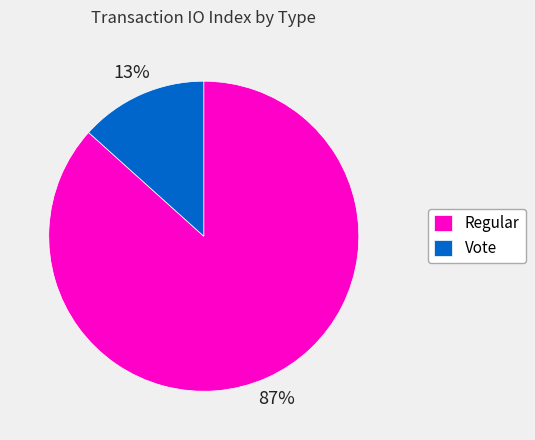

To the nearest percent, what is the average slice percentage?

50%